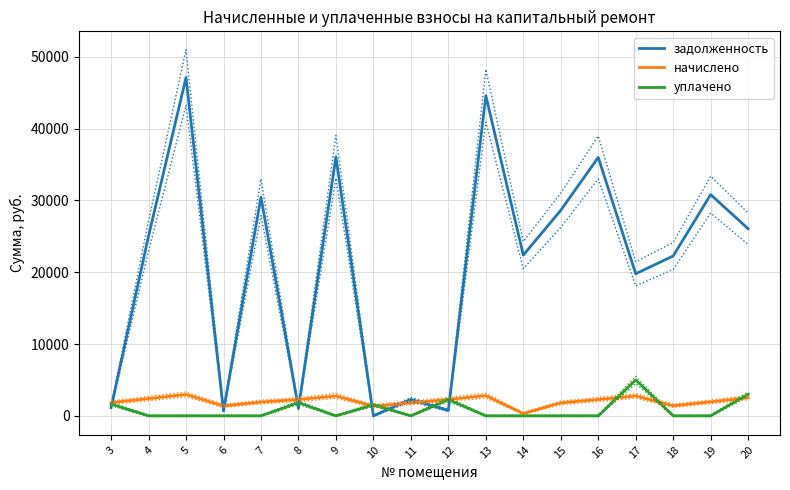

Where do уплачено and начислено first cross each other?

9 and 10